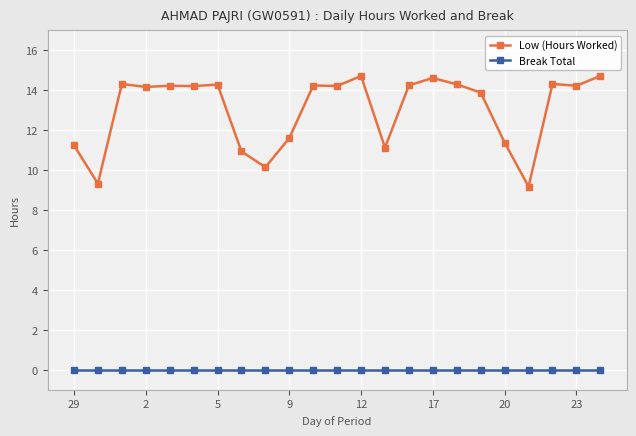

List the series in order of their overall mean, highest first.

Low (Hours Worked), Break Total